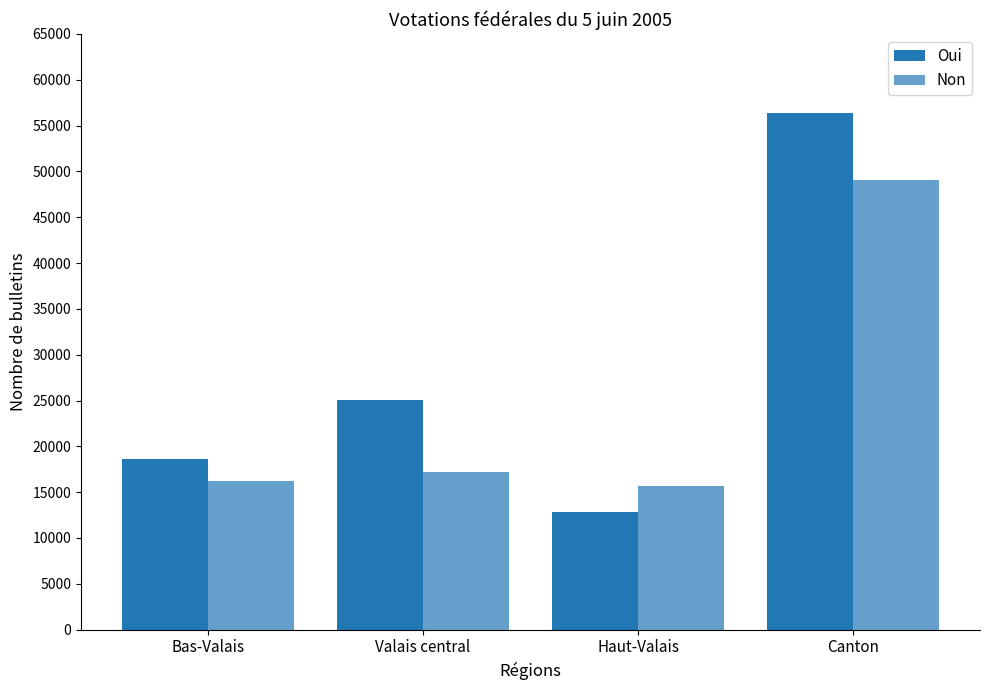

Reading right to left, what are all the values shown in this chart?

Oui: 56407	12787	25004	18616
Non: 49082	15620	17207	16255